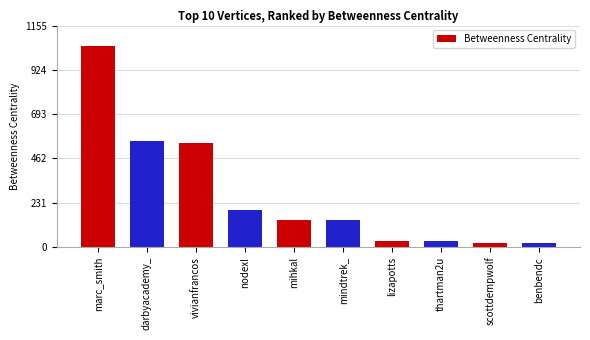

How many data points are less than 142?

4